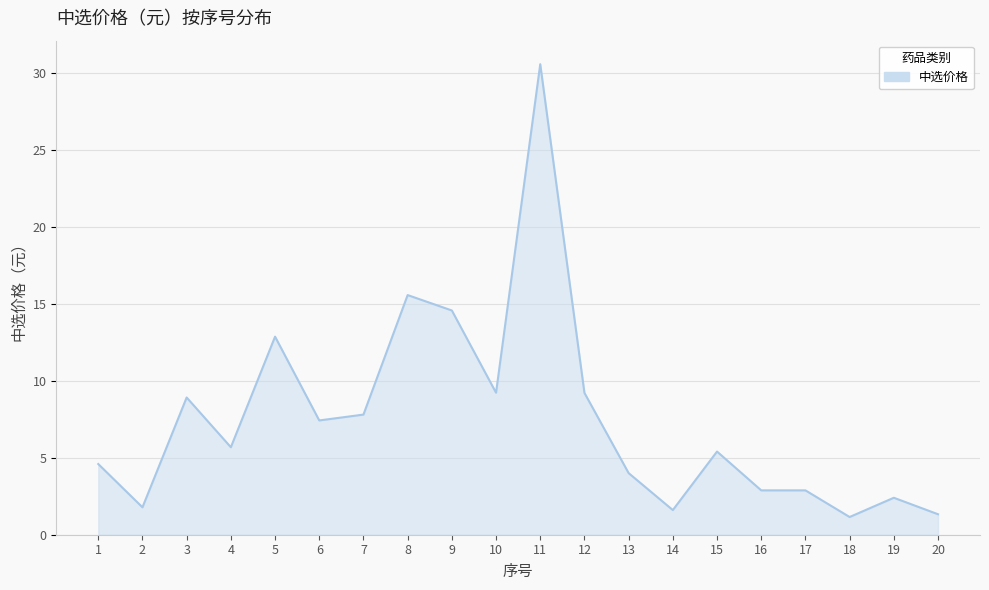

What is the difference between the maximum and second lowest values?

29.2